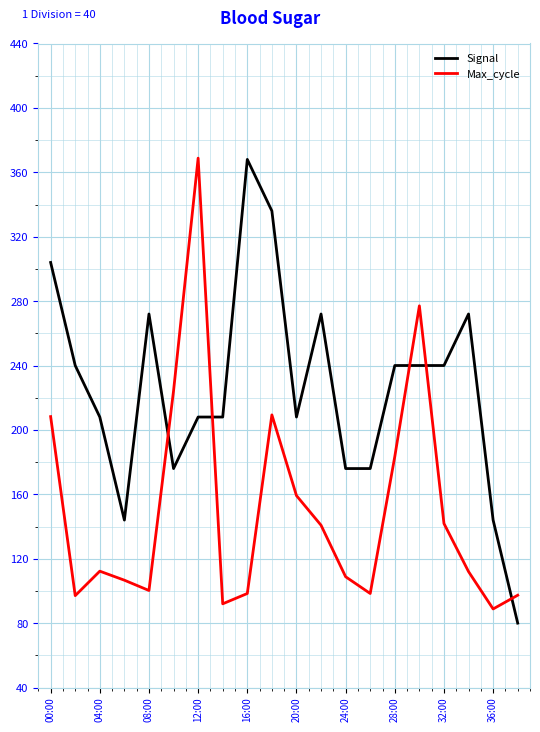

Rank the series by their average value, from highest to lowest.

Signal, Max_cycle